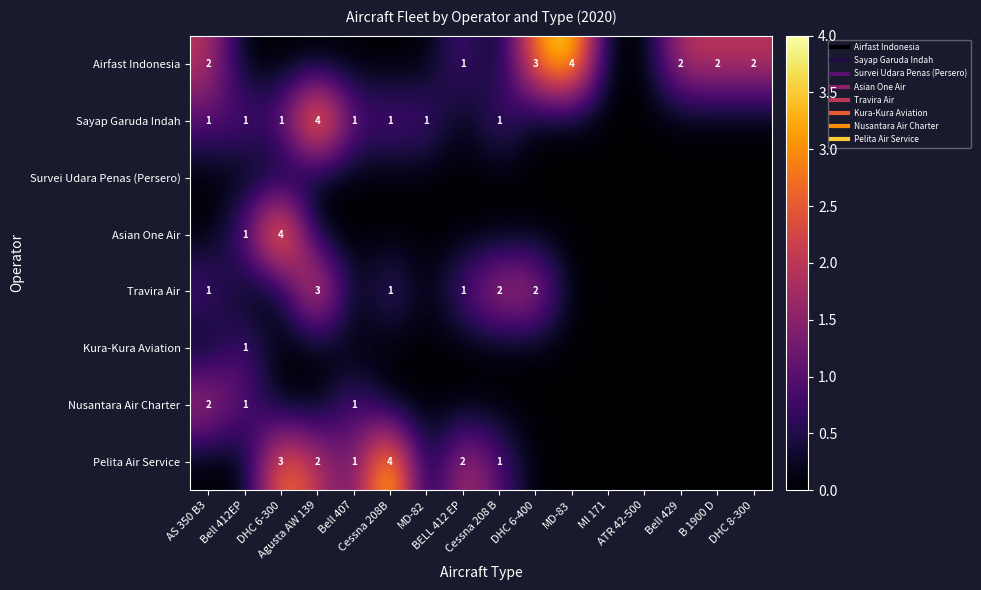

The Asian One Air series shows 2 at AS 350 B3. True or false?

False